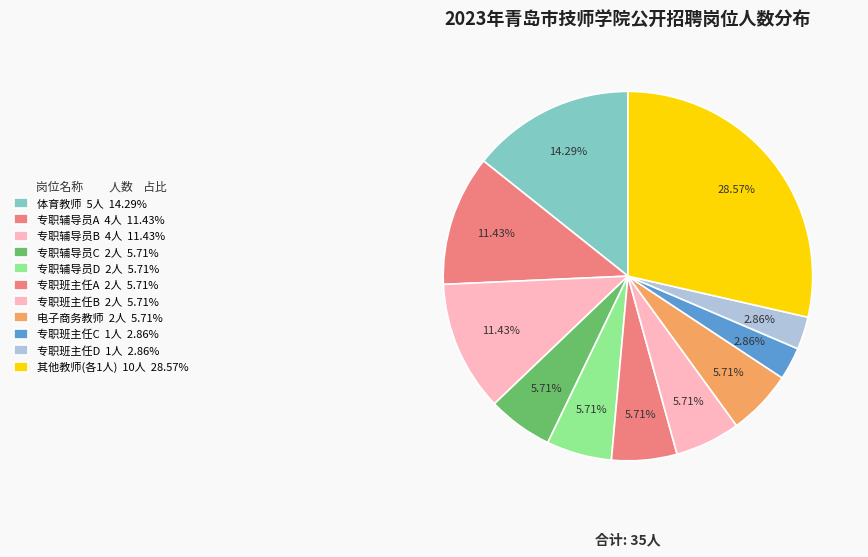

How many slices are in this pie chart?

11